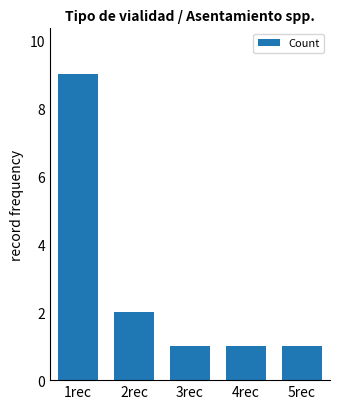

What is the greatest value displayed?

9